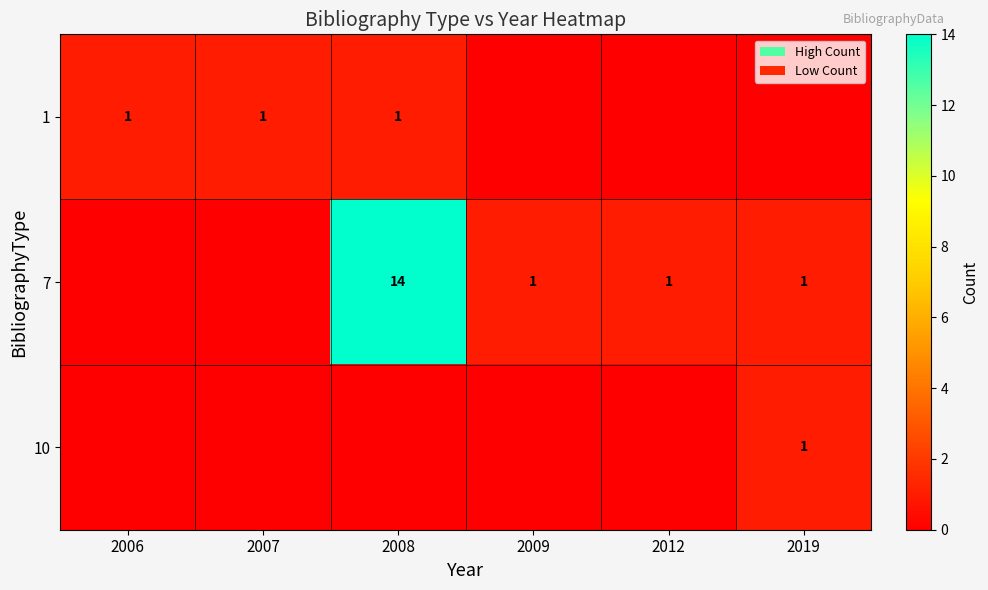

The 1 series shows 1 at 2007. True or false?

True